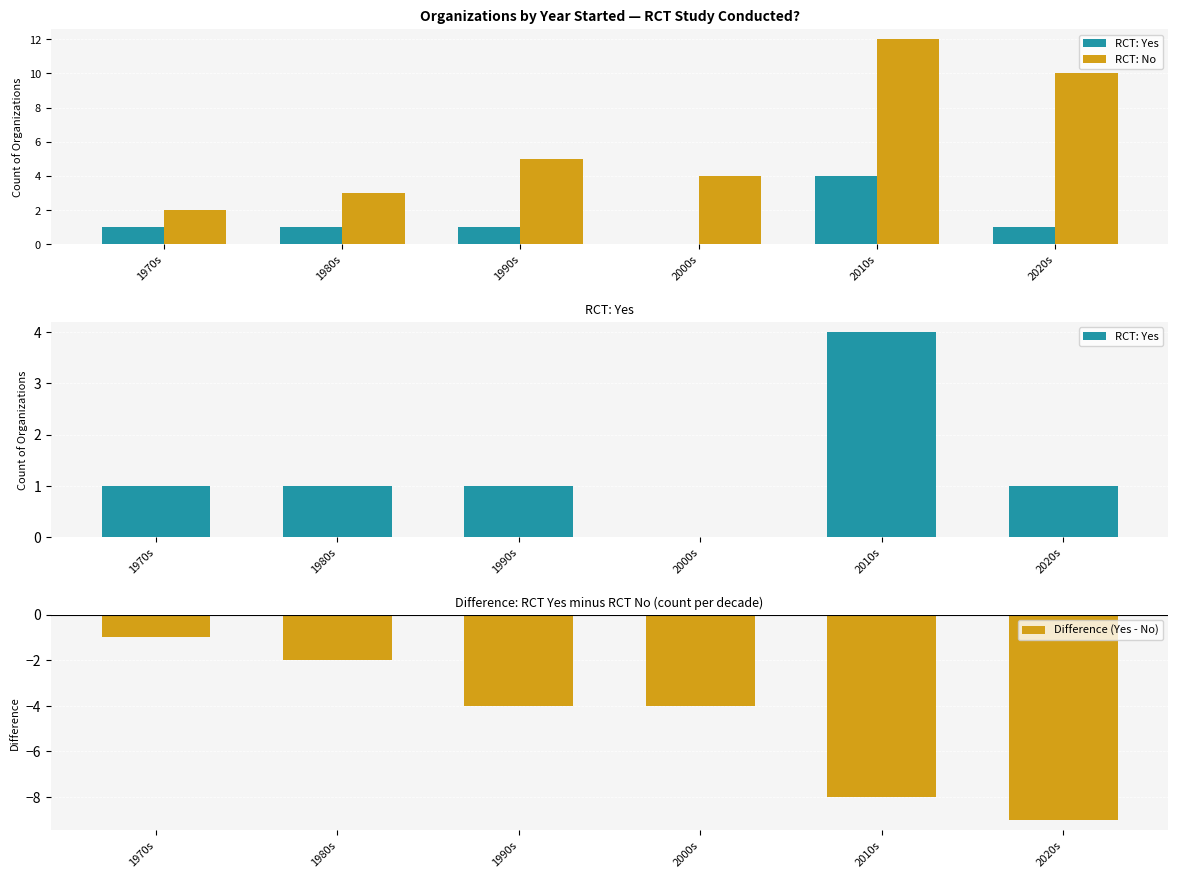

Does the chart contain any negative values?

Yes